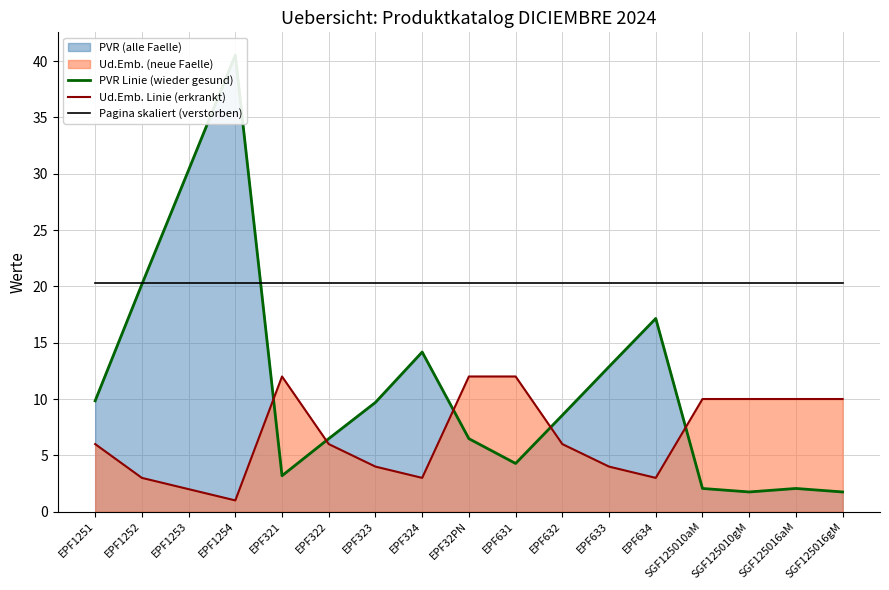

Which series has the largest range (max minus min)?

PVR Linie (wieder gesund)